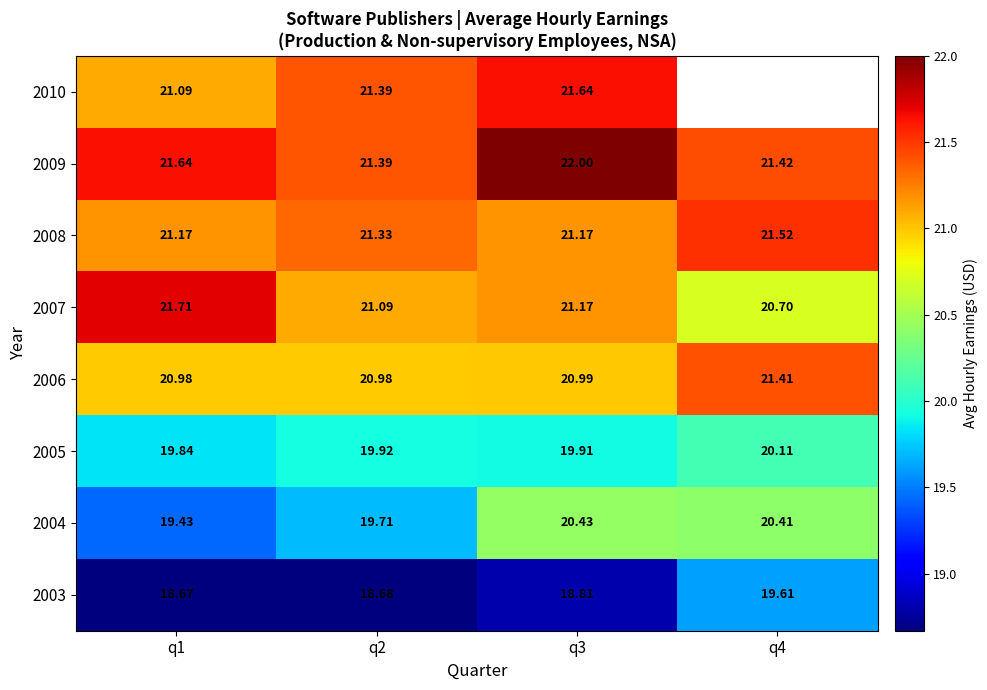

What is the difference between the highest and lowest values at q3?

3.2